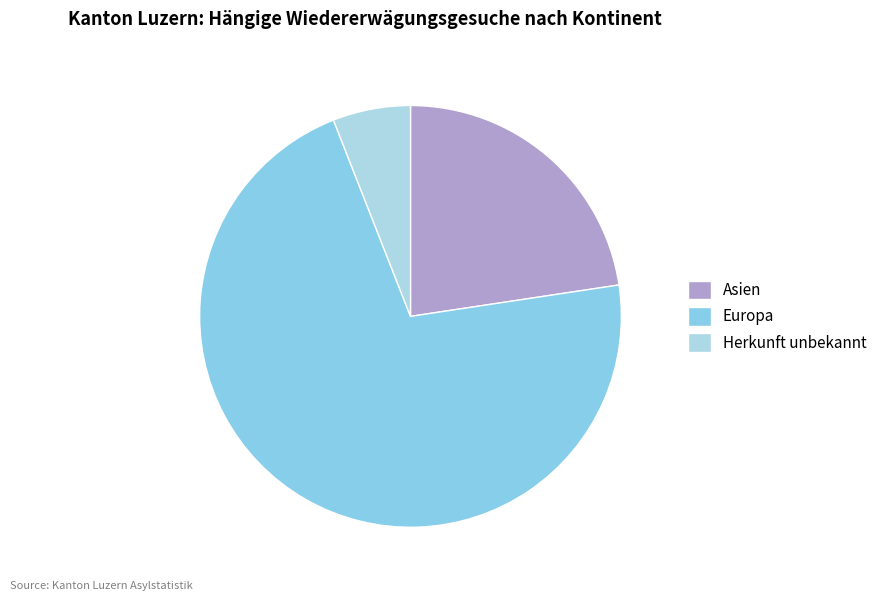

Count the number of slices in the pie.

3